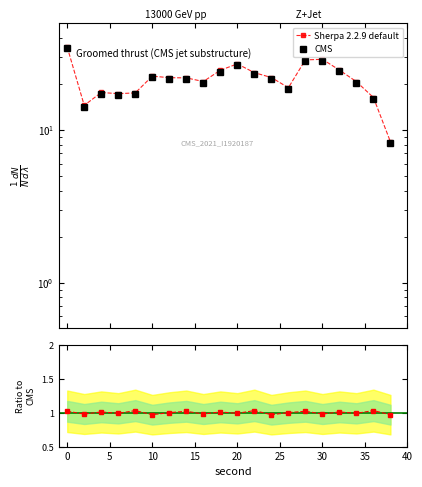

True or false: CMS and ratio cross at least once.

False